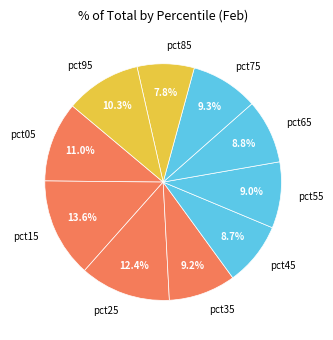

Which has a higher value, pct45 or pct15?

pct15